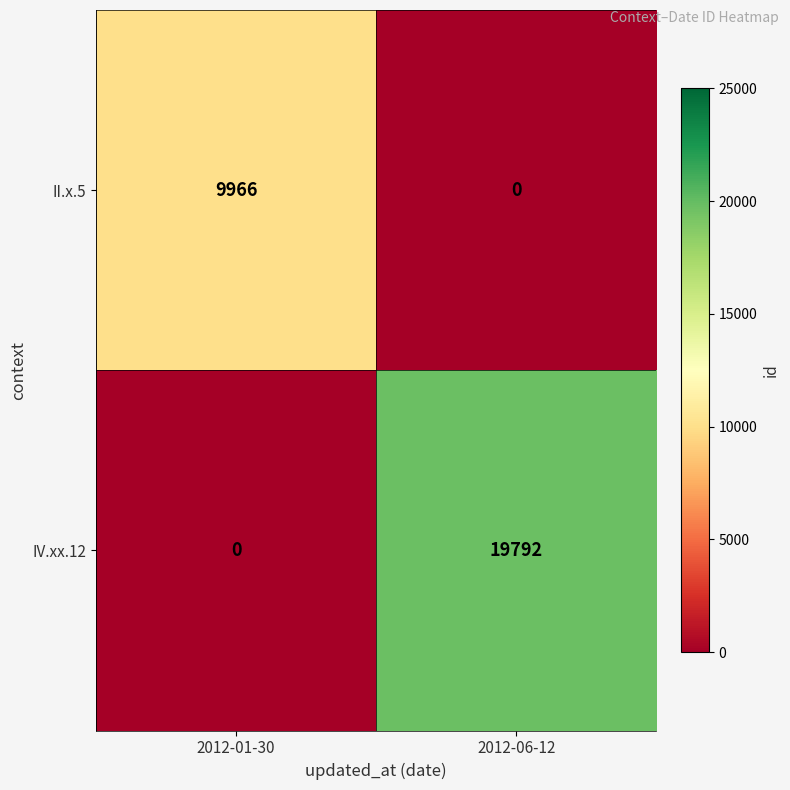

Rank the series by their average value, from highest to lowest.

IV.xx.12, II.x.5